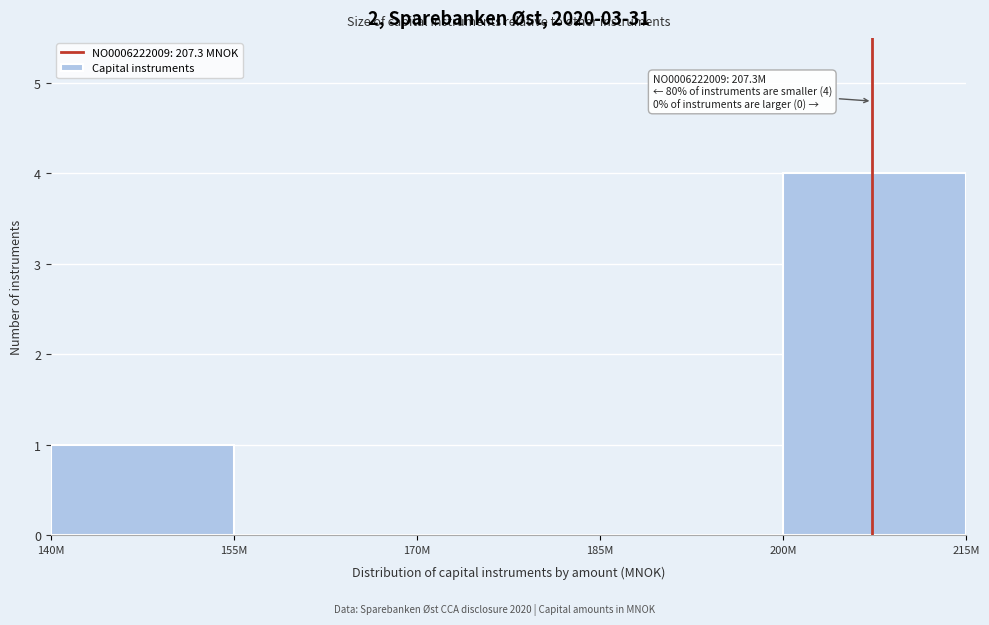

Reading left to right, extract all data points from this chart.

140M=1	155M=0	170M=0	185M=0	200M=4